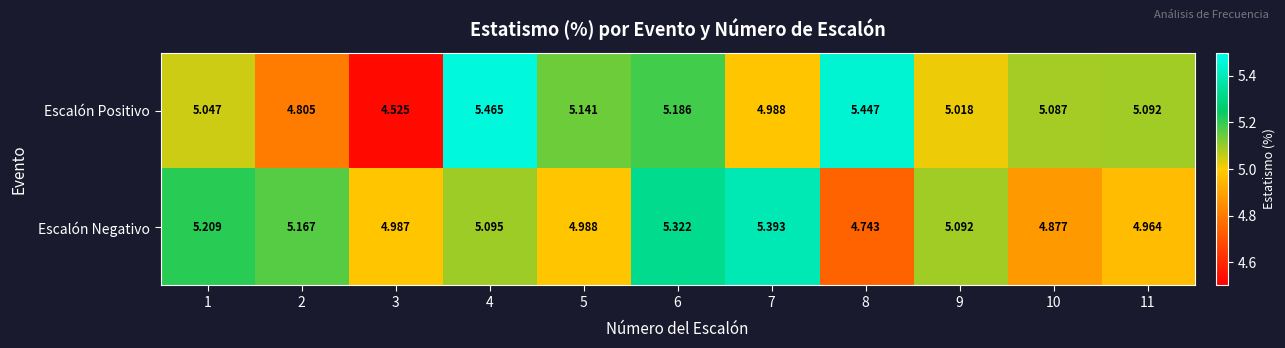

Between 8 and 10, which series saw the biggest shift?

Escalón Positivo